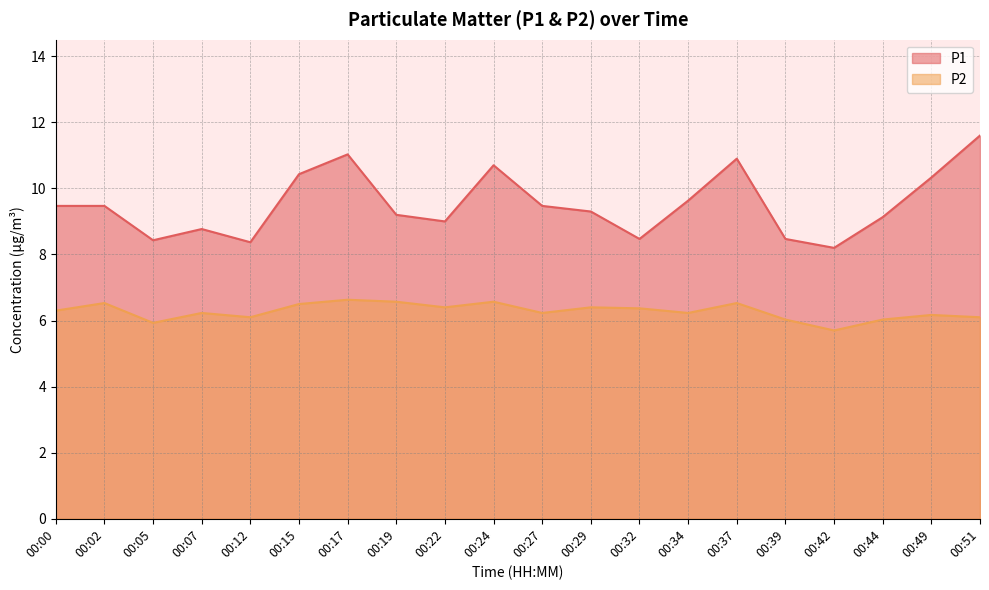

Where is the first local minimum for P1?

00:05